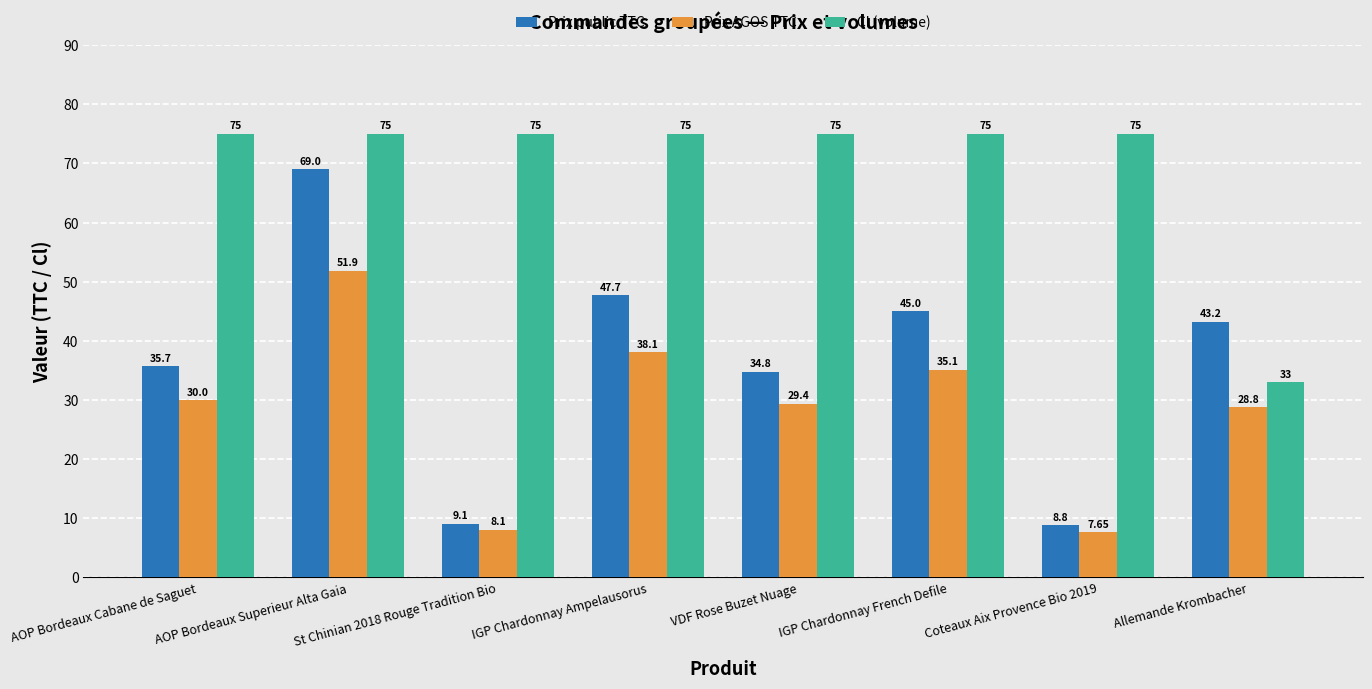

Which category has the lowest value across all series?

Coteaux Aix Provence Bio 2019